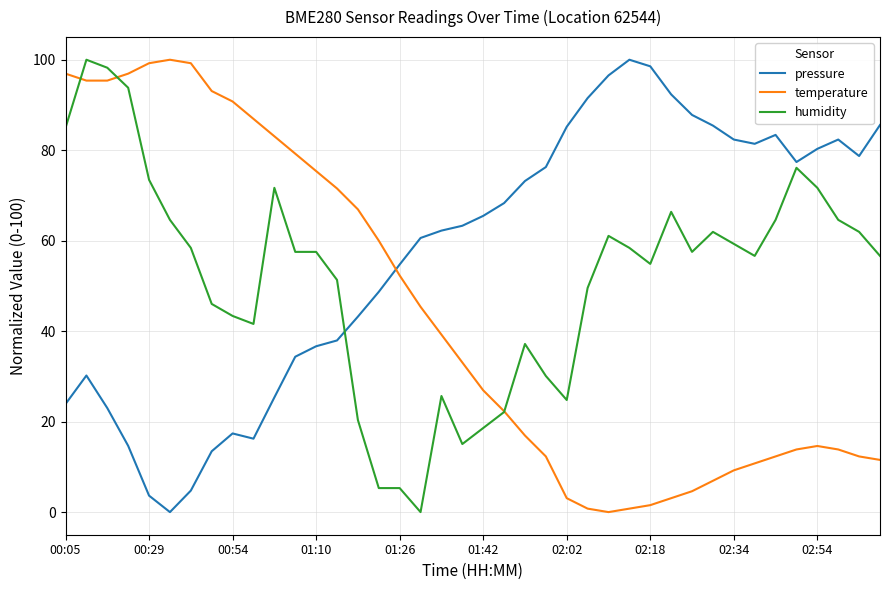

True or false: pressure and temperature intersect in this chart.

True